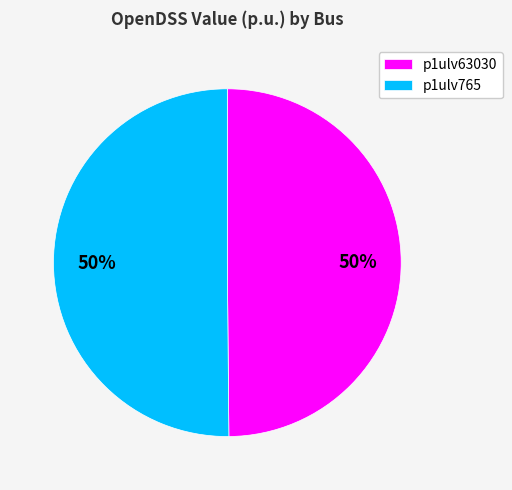

How many slices are in this pie chart?

2